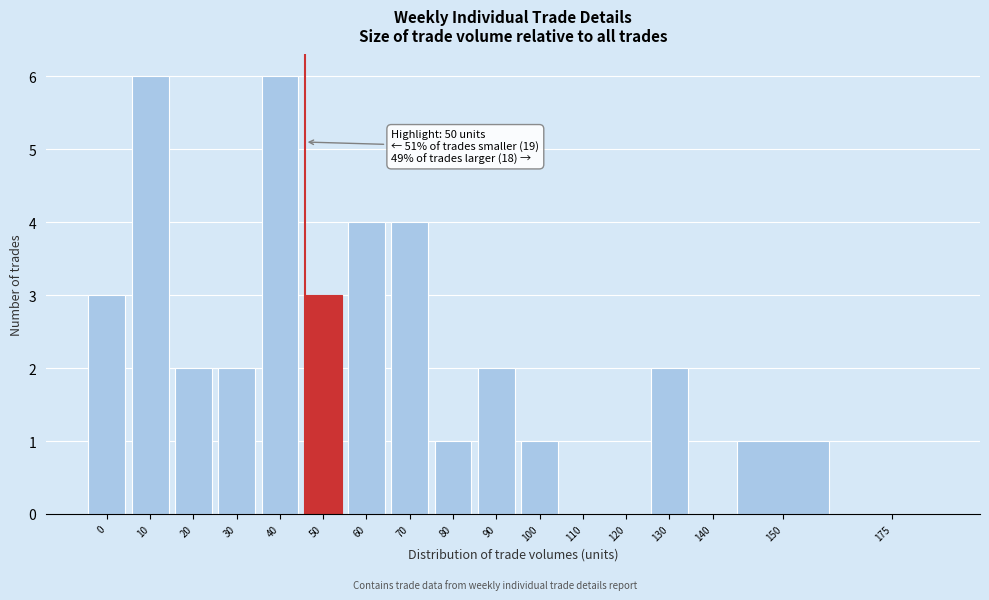

Reading right to left, extract all data points from this chart.

175=0	150=1	140=0	130=2	120=0	110=0	100=1	90=2	80=1	70=4	60=4	50=3	40=6	30=2	20=2	10=6	0=3